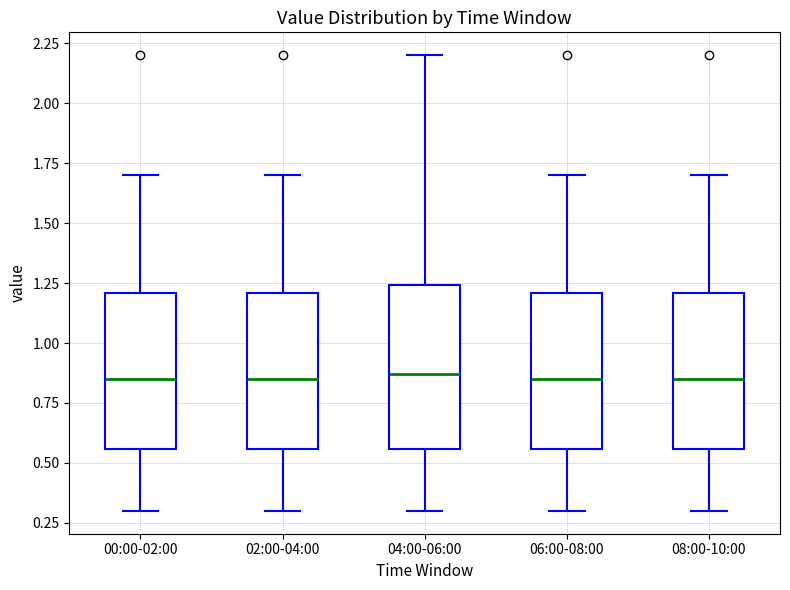

Reading left to right, read every box against the y-axis: the position of its median line, the range the box covers, and the ends of its whiskers. The values are not printed on the chart, so give them approximately, as read against the axis.

00:00-02:00: median 0.85, box 0.55 to 1.20, whiskers 0.30 to 1.70
02:00-04:00: median 0.85, box 0.55 to 1.20, whiskers 0.30 to 1.70
04:00-06:00: median 0.85, box 0.55 to 1.25, whiskers 0.30 to 2.20
06:00-08:00: median 0.85, box 0.55 to 1.20, whiskers 0.30 to 1.70
08:00-10:00: median 0.85, box 0.55 to 1.20, whiskers 0.30 to 1.70